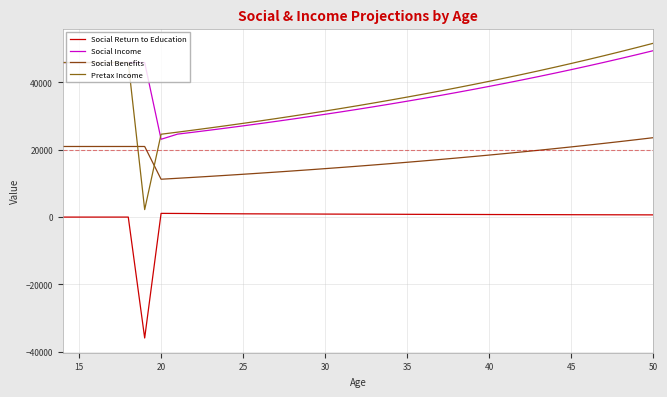

How many lines are shown in the chart?

4